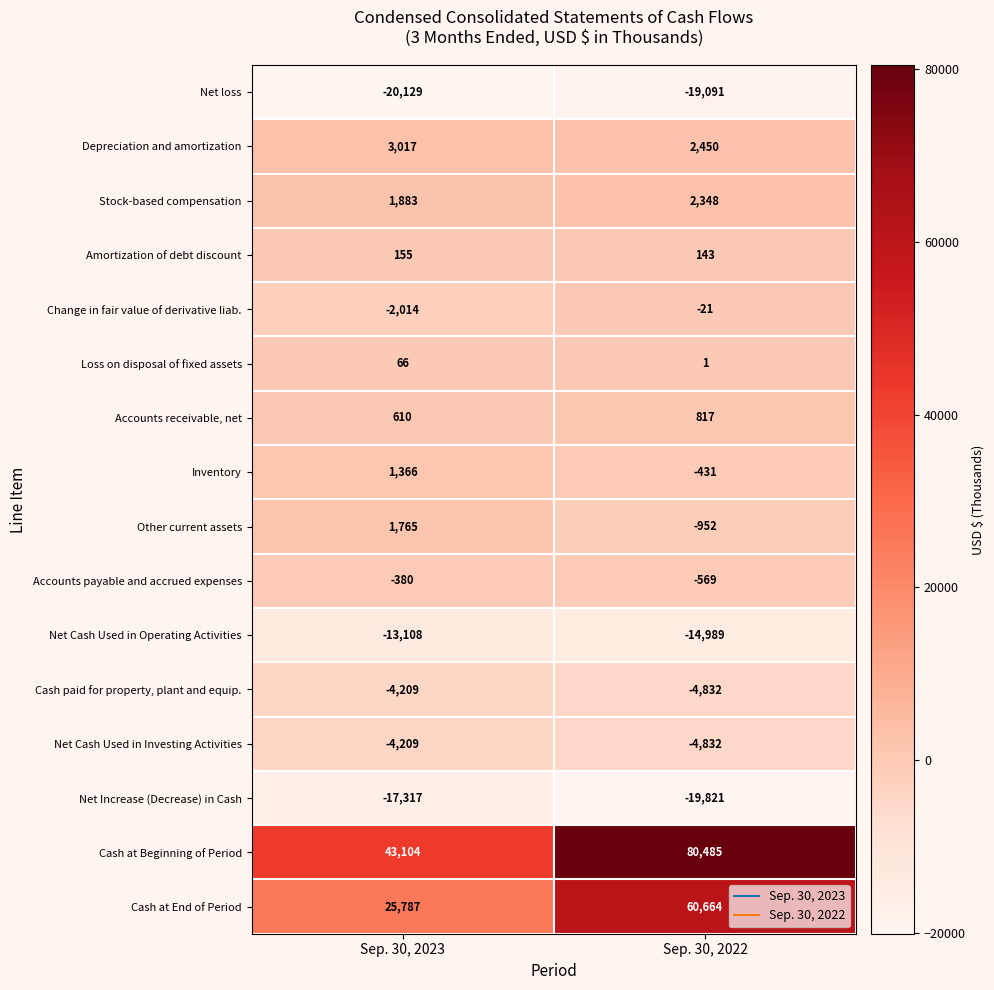

Where is Cash at End of Period nearest to the value 43225?

Sep. 30, 2023